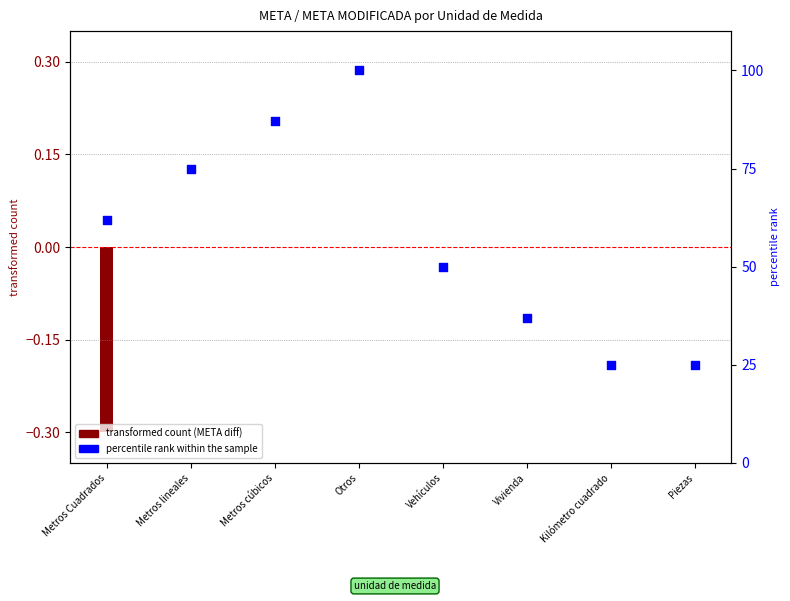

What is the ratio of the value at Metros lineales to the value at Otros?

0.8